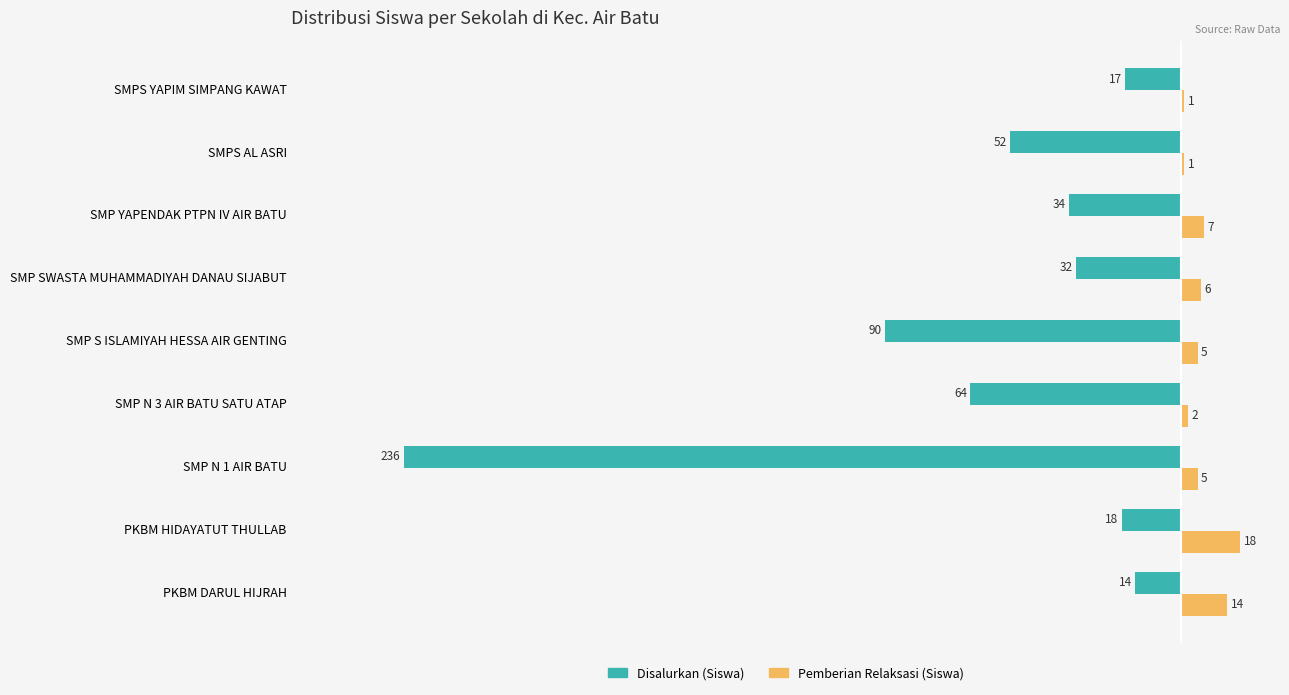

What is the total value across all series at SMP S ISLAMIYAH HESSA AIR GENTING?

-85